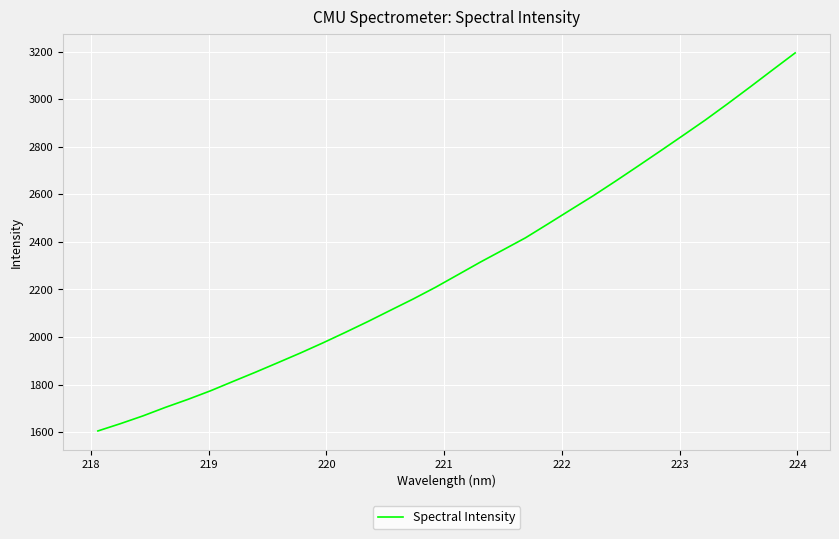

What is the maximum value shown in the chart?

3195.4